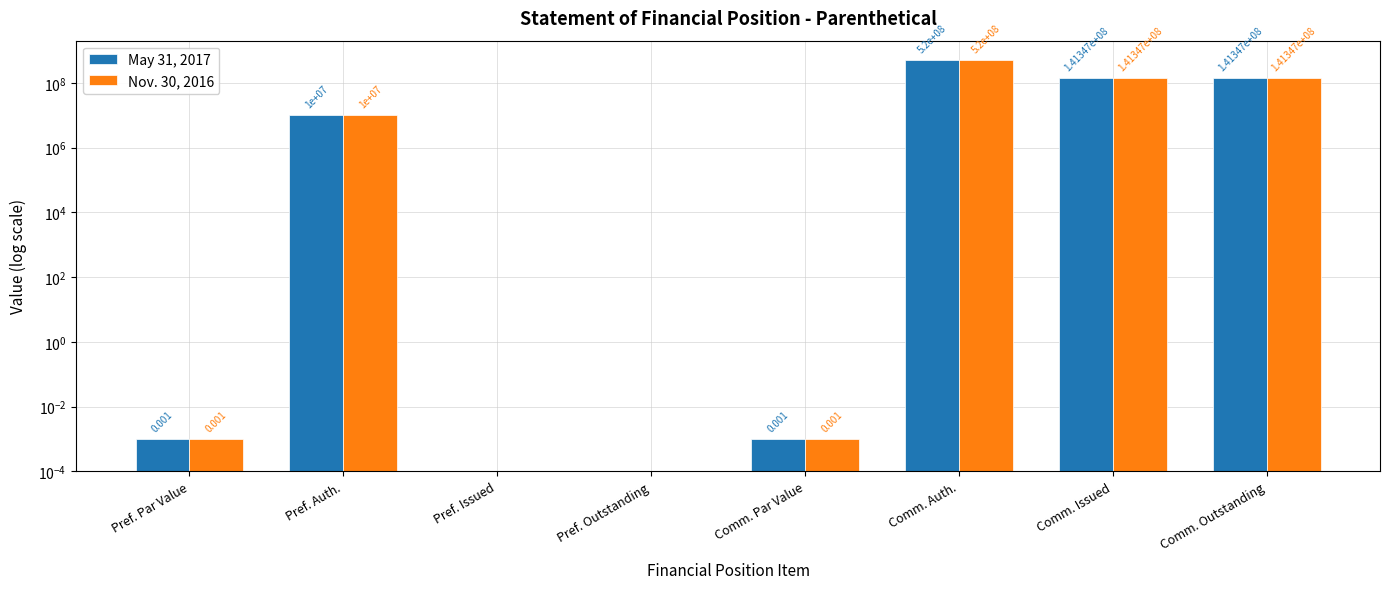

Reading left to right, extract all data points from this chart.

May 31, 2017: Pref. Par Value=0.0	Pref. Auth.=10000000.0	Pref. Issued=0.0	Pref. Outstanding=0.0	Comm. Par Value=0.0	Comm. Auth.=520000000.0	Comm. Issued=141347173.0	Comm. Outstanding=141347173.0
Nov. 30, 2016: Pref. Par Value=0.0	Pref. Auth.=10000000.0	Pref. Issued=0.0	Pref. Outstanding=0.0	Comm. Par Value=0.0	Comm. Auth.=520000000.0	Comm. Issued=141347173.0	Comm. Outstanding=141347173.0